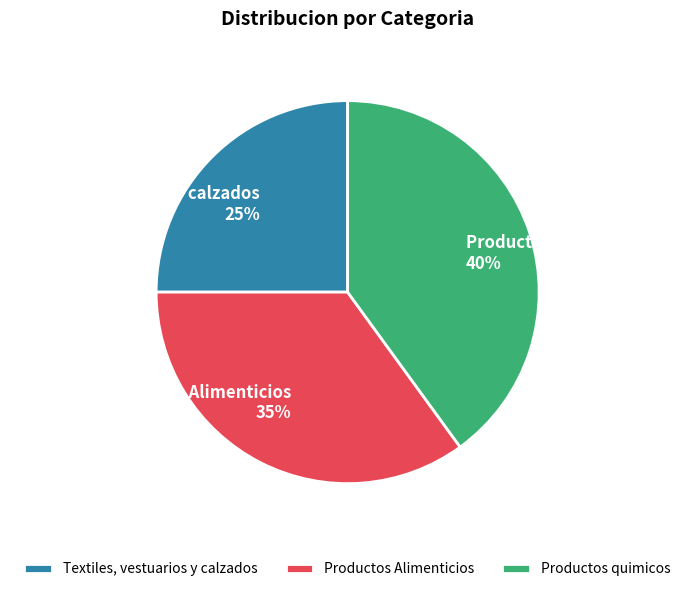

How many slices are in this pie chart?

3